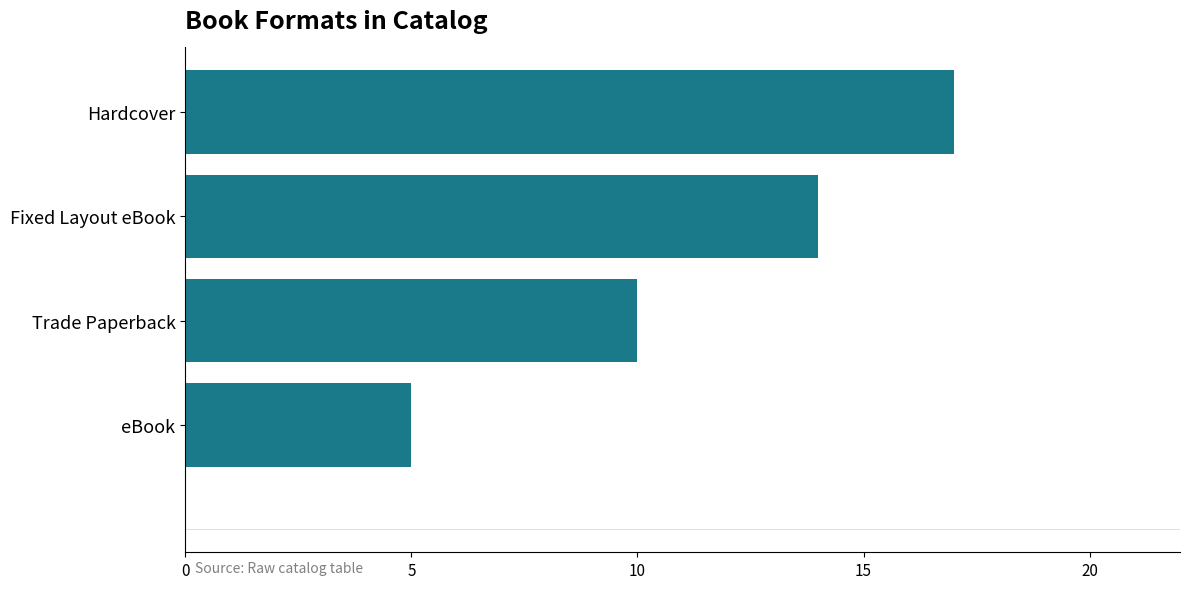

What is the difference between the second highest and second lowest values?

4